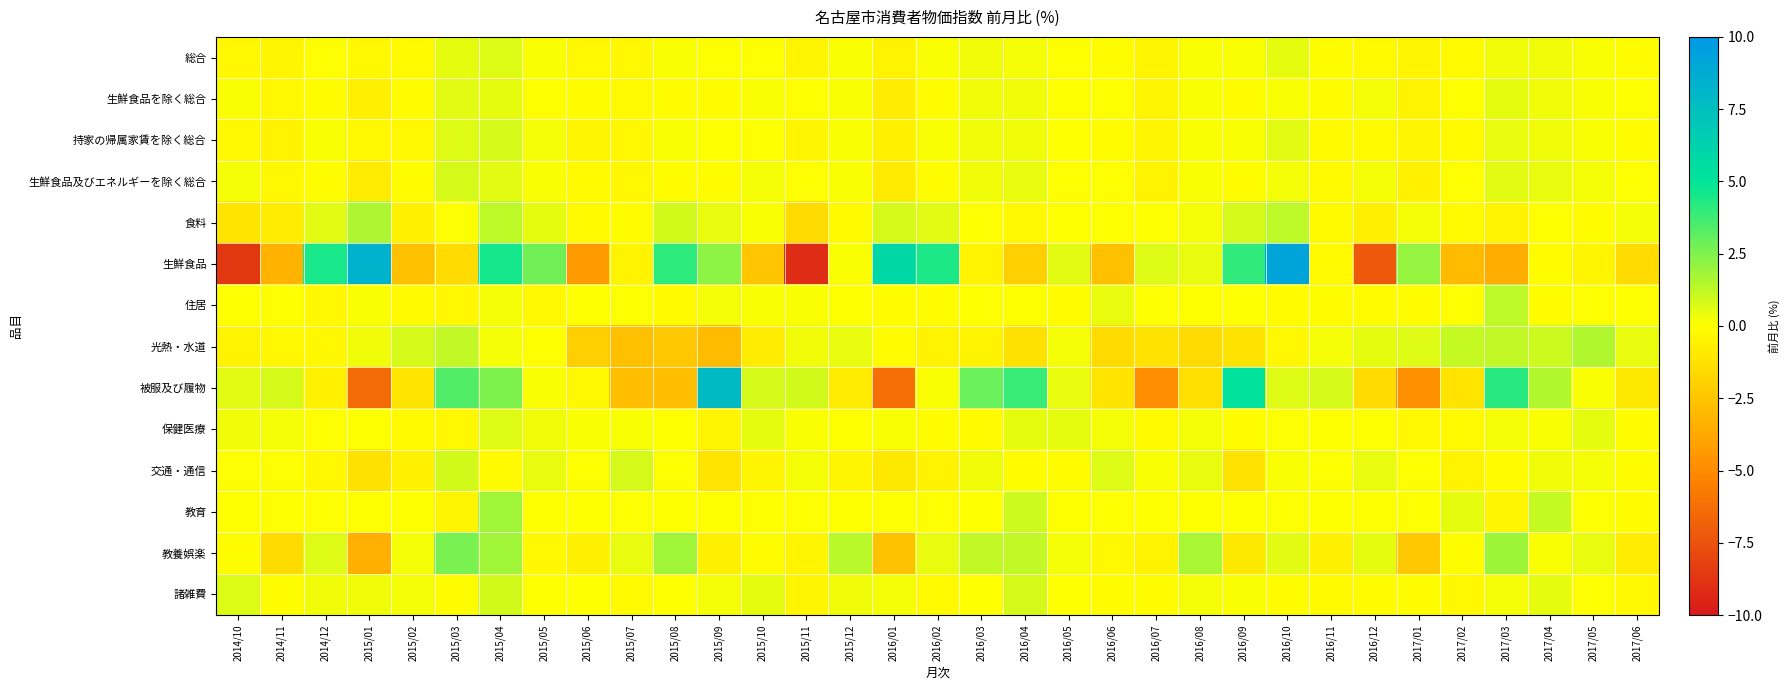

List the series in order of their peak value, lowest first.

生鮮食品を除く総合, 総合, 保健医療, 持家の帰属家賃を除く総合, 生鮮食品及びエネルギーを除く総合, 交通・通信, 諸雑費, 住居, 光熱・水道, 食料, 教育, 教養娯楽, 被服及び履物, 生鮮食品